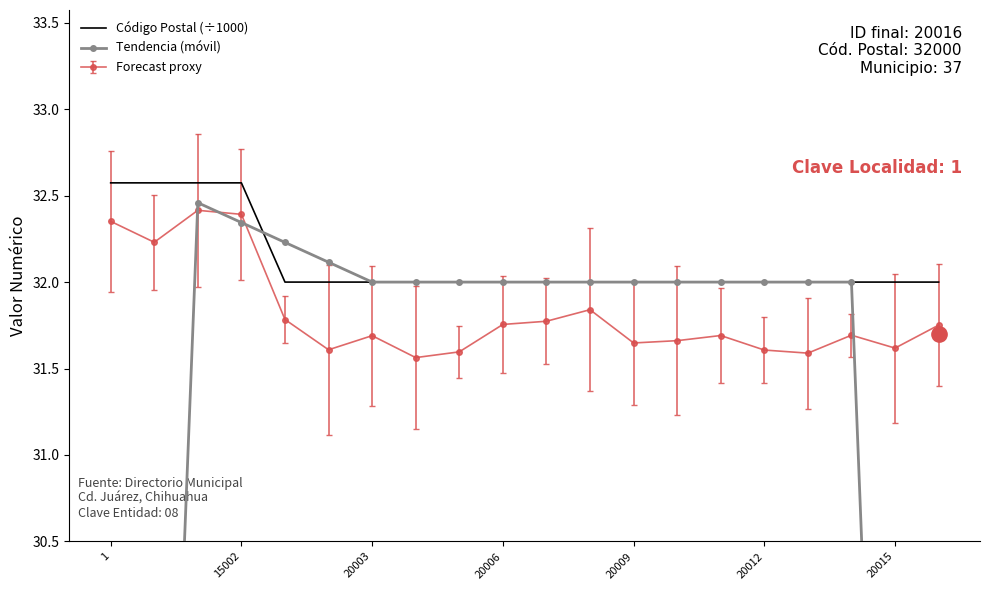

Which category has the highest value in the Código Postal (÷1000) series?

1